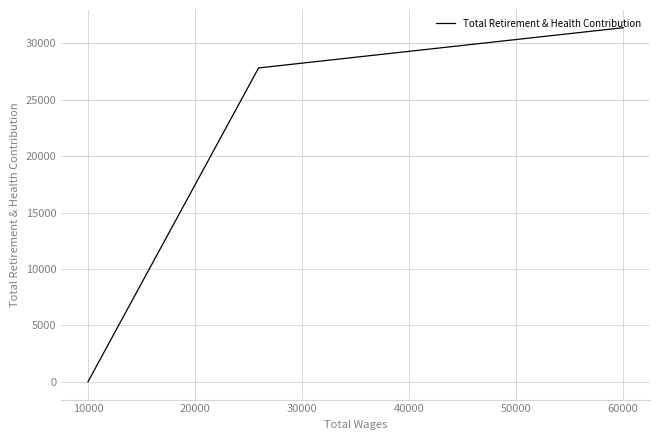

What is the difference between the values at 0 and 20000?

31391